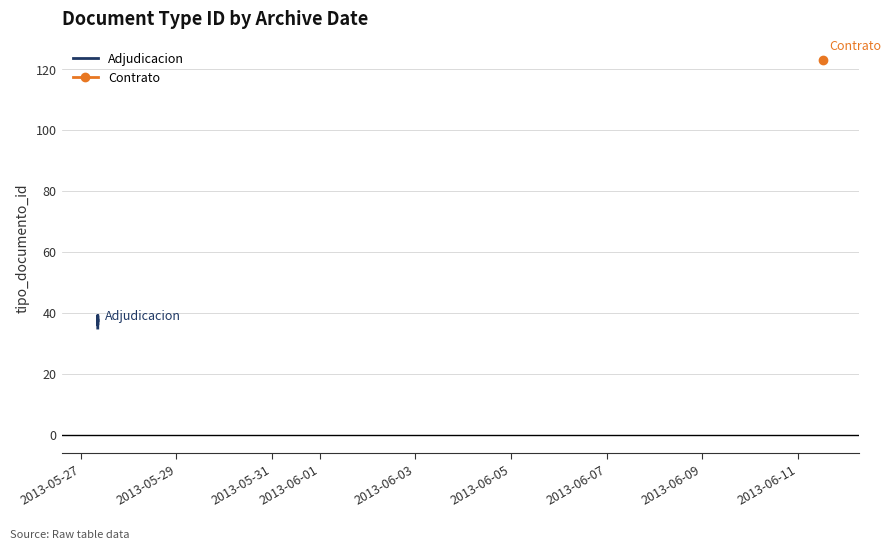

Count the values in the range 36 to 39.

5